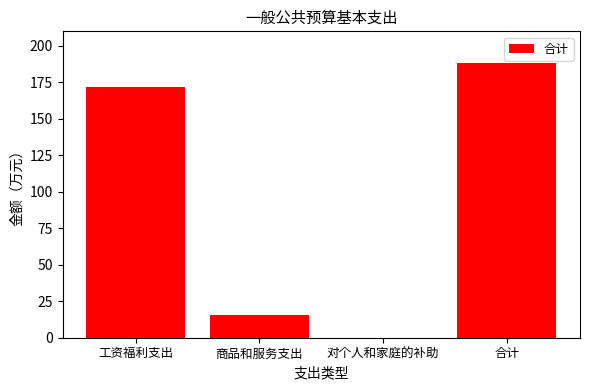

Reading right to left, transcribe all the data shown in this chart.

188.0	0.1	15.7	172.1